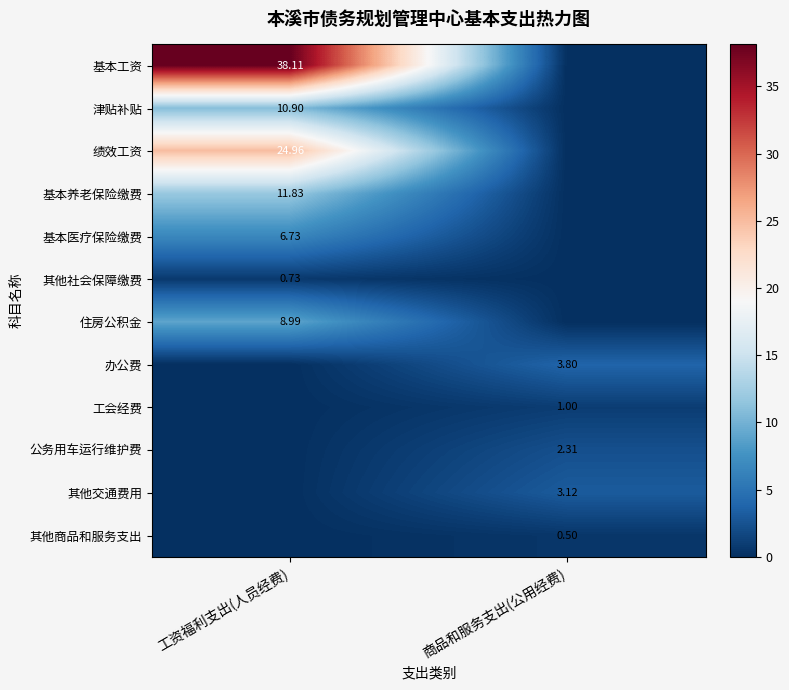

Is the value of 办公费 at 商品和服务支出(公用经费) greater than the value of 绩效工资 at 工资福利支出(人员经费)?

No